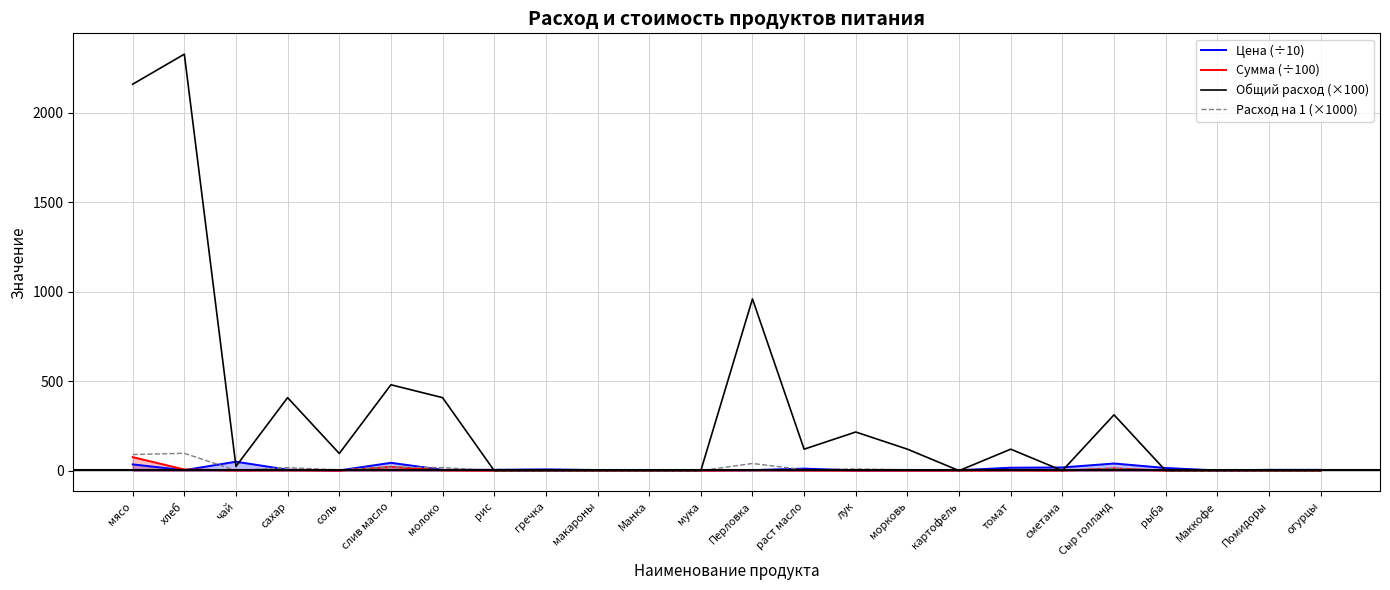

How many intersections are there between Расход на 1 (×1000) and Сумма (÷100)?

4